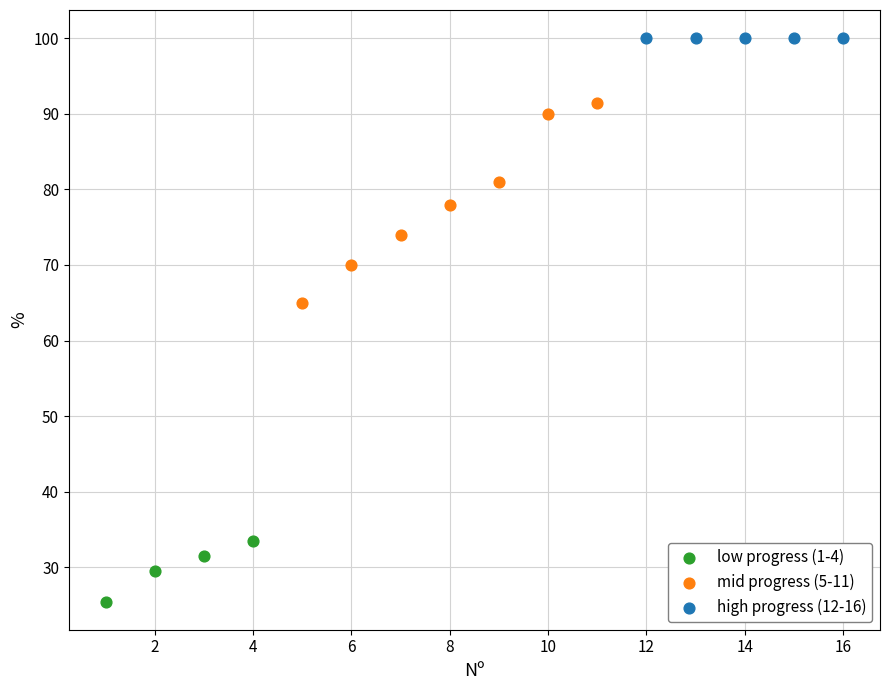

Which series reaches the maximum Y coordinate?

high progress (12-16)